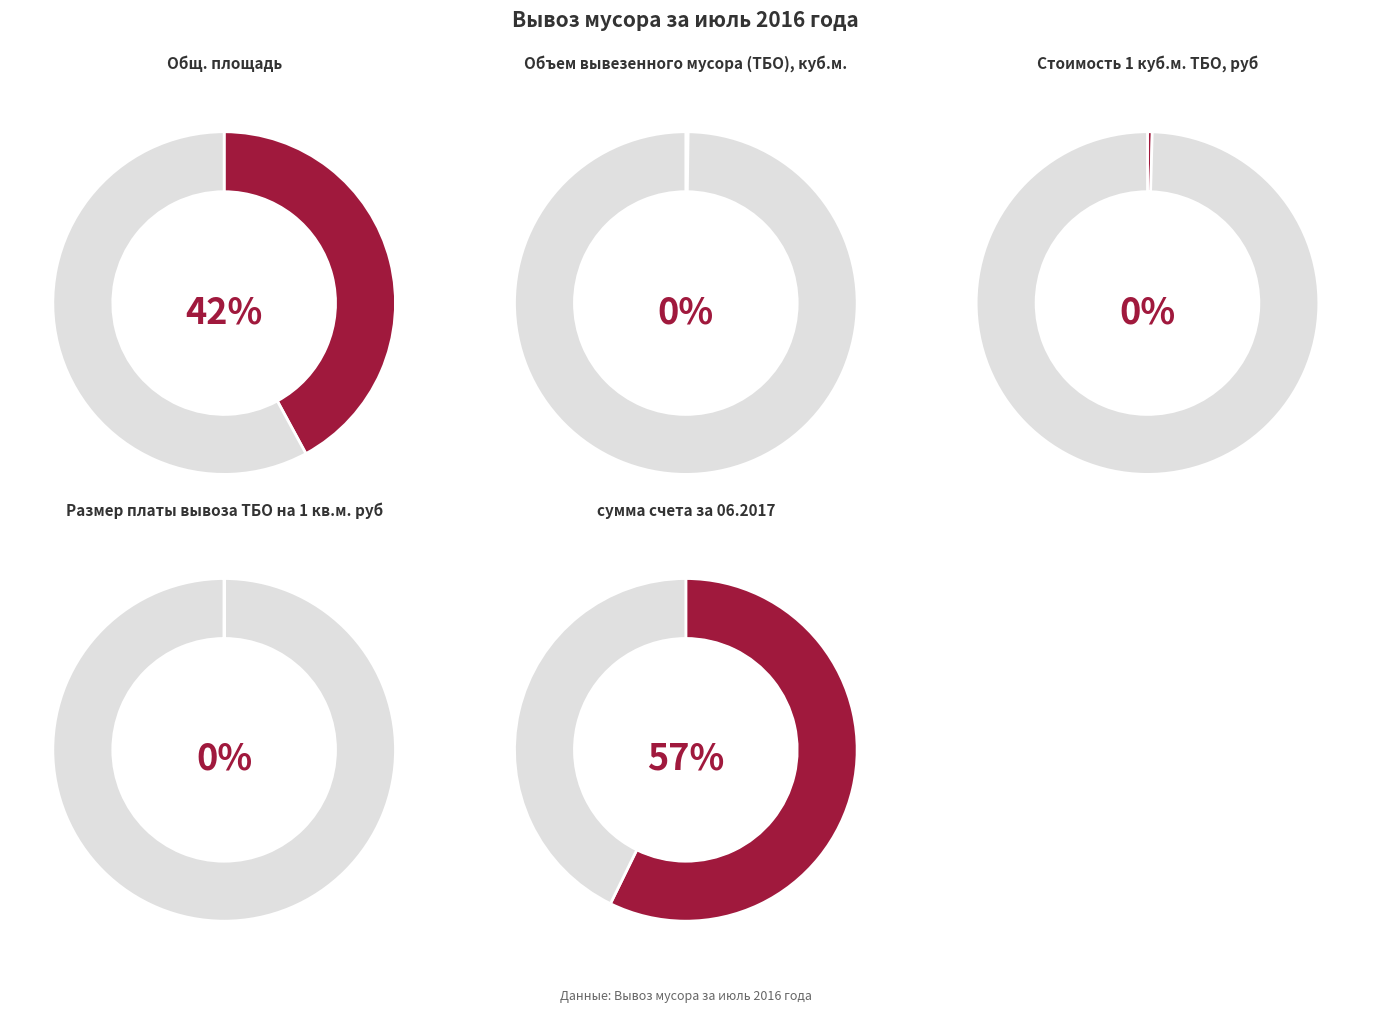

Which slice is the smallest?

Размер платы вывоза ТБО на 1 кв.м. руб